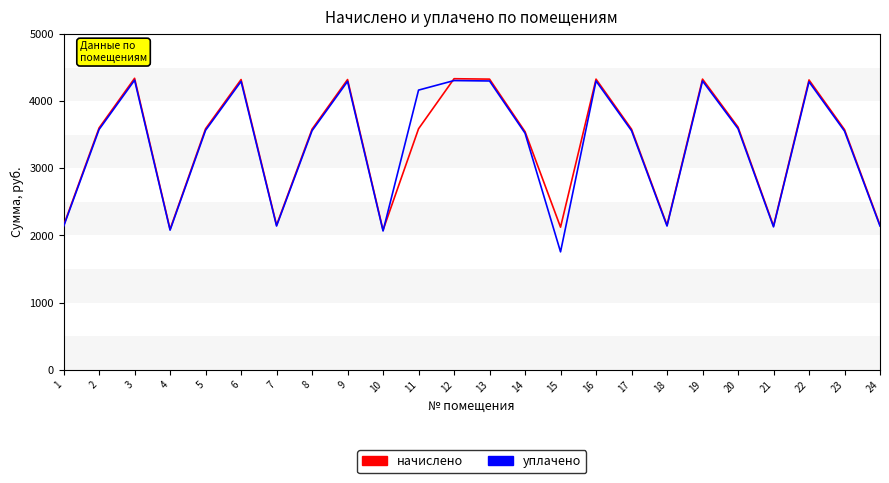

How many distinct data groups are displayed?

2